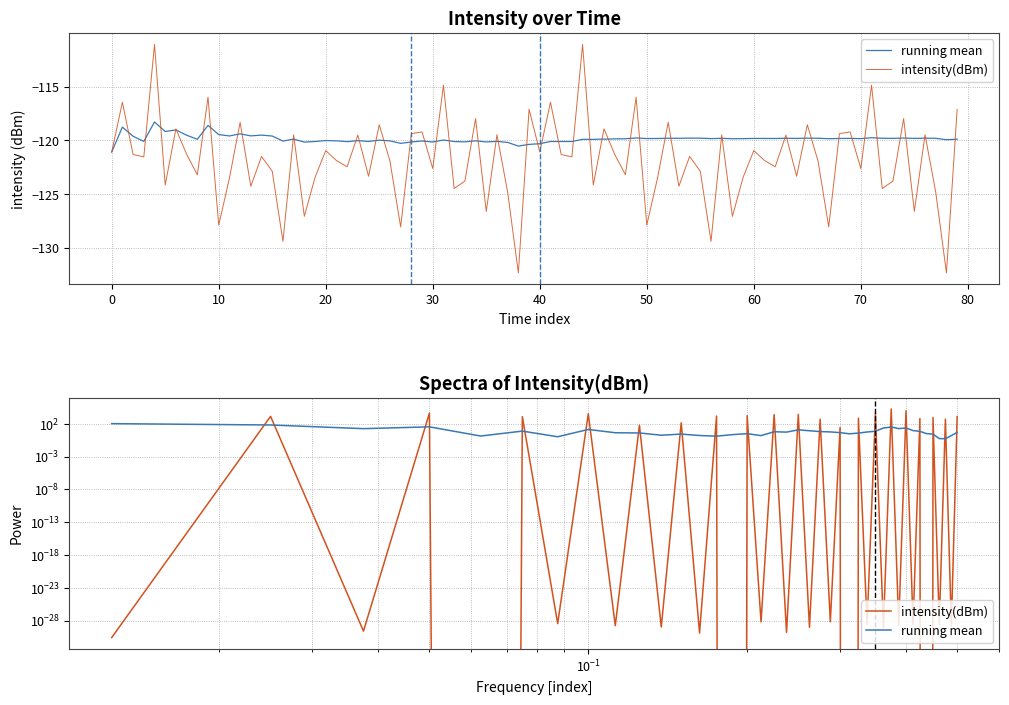

Reading left to right, extract all data points from this chart.

running mean: 102.6	64.0	17.7	33.2	1.3	7.5	1.0	13.4	4.2	3.9	1.8	2.6	1.6	1.3	2.2	3.1	1.5	6.0	5.3	11.7	8.4	6.4	5.6	4.4	2.9	3.7	5.5	7.2	22.1	31.7	18.0	22.5	8.9	6.9	3.1	2.6	0.5	0.5	1.6	4.7
intensity(dBm): 0.0	1323.0	0.0	4131.0	0.0	1160.7	0.0	3257.5	0.0	58.4	0.0	137.9	0.0	1461.2	0.0	1663.9	0.0	2441.1	0.0	2585.4	0.0	488.8	0.0	26.3	0.0	693.3	0.0	4158.9	0.0	17554.4	0.0	9269.7	0.0	609.9	0.0	864.3	0.0	488.4	0.0	1193.2